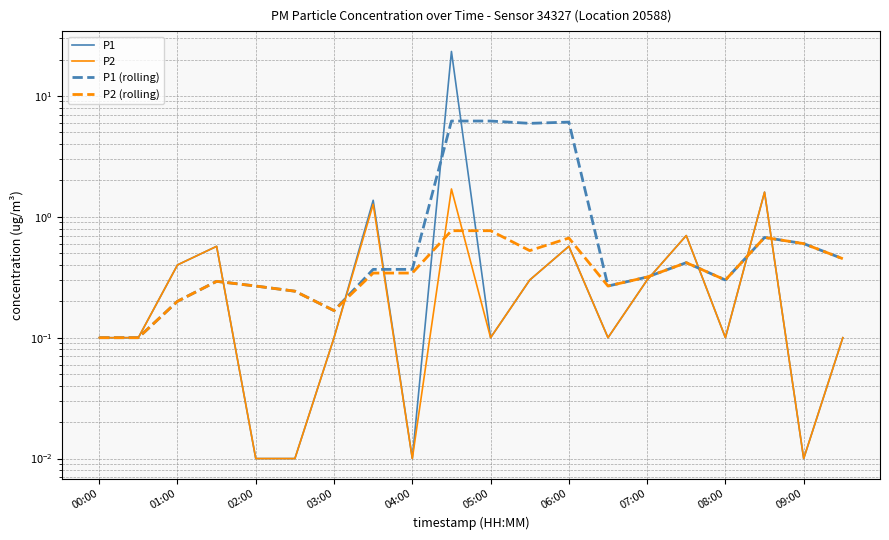

Read the P2 (rolling) value at 00:00.

0.1